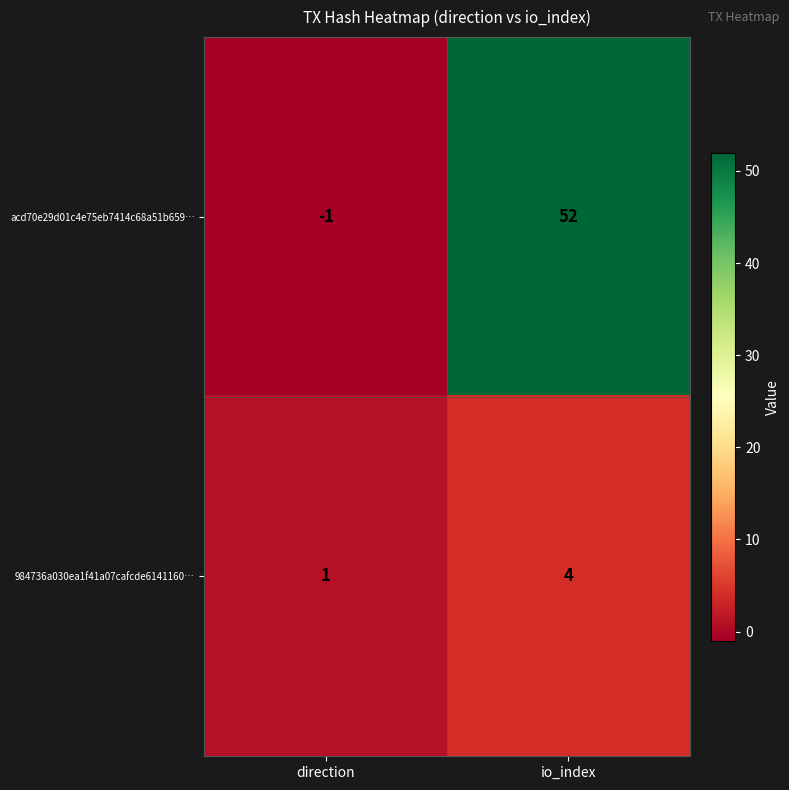

What is the difference between the maximum and minimum values in the acd70e29d01c4e75eb7414c68a51b659… series?

53